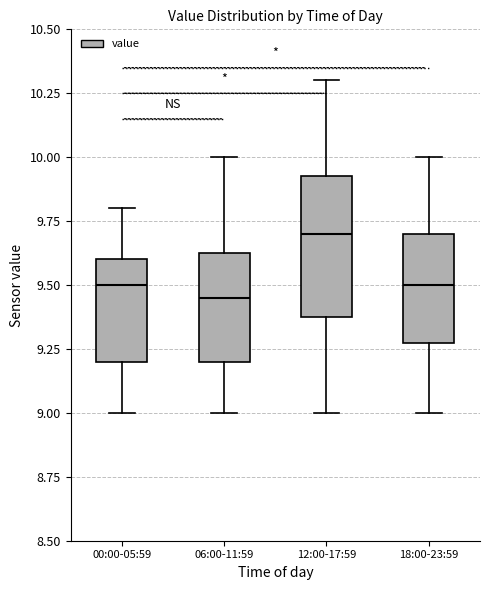

Where does the upper whisker of the box for 06:00-11:59 end on the y-axis? The values are not printed on the chart, so give them approximately, as read against the axis.

10.00